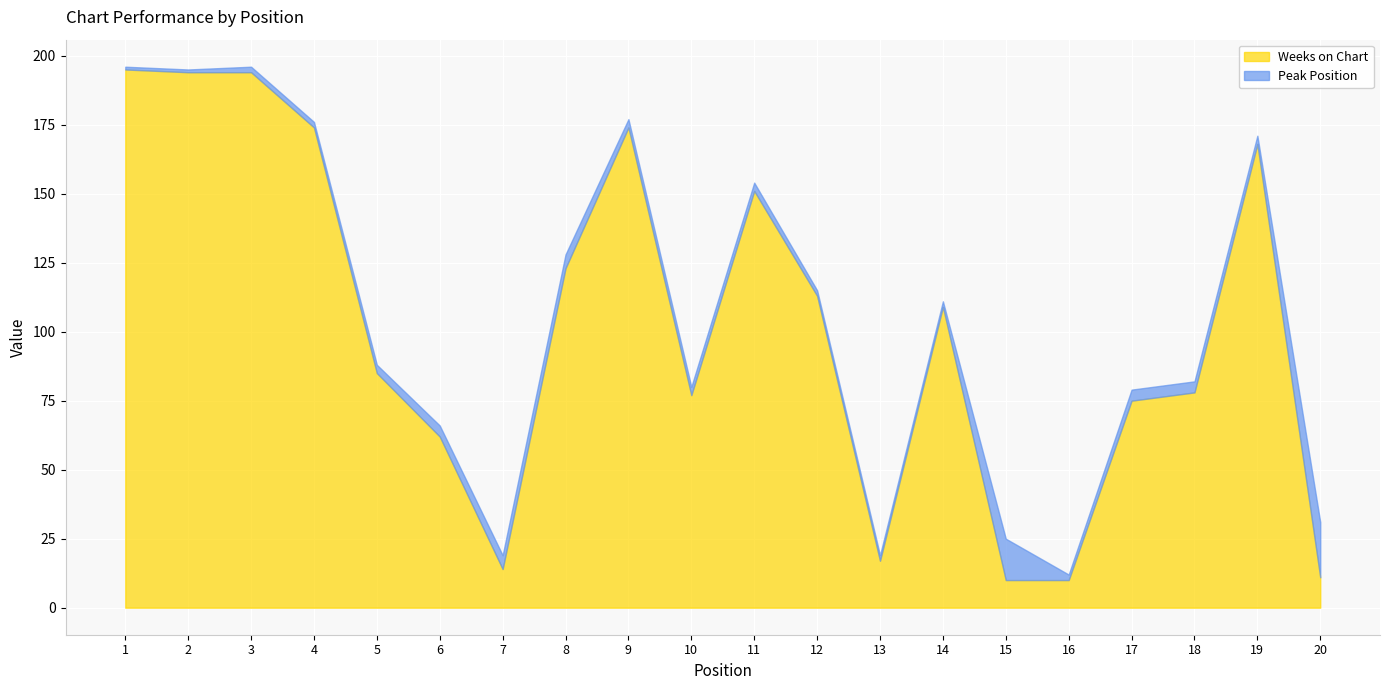

At how many categories does at least one series exceed 39?

15